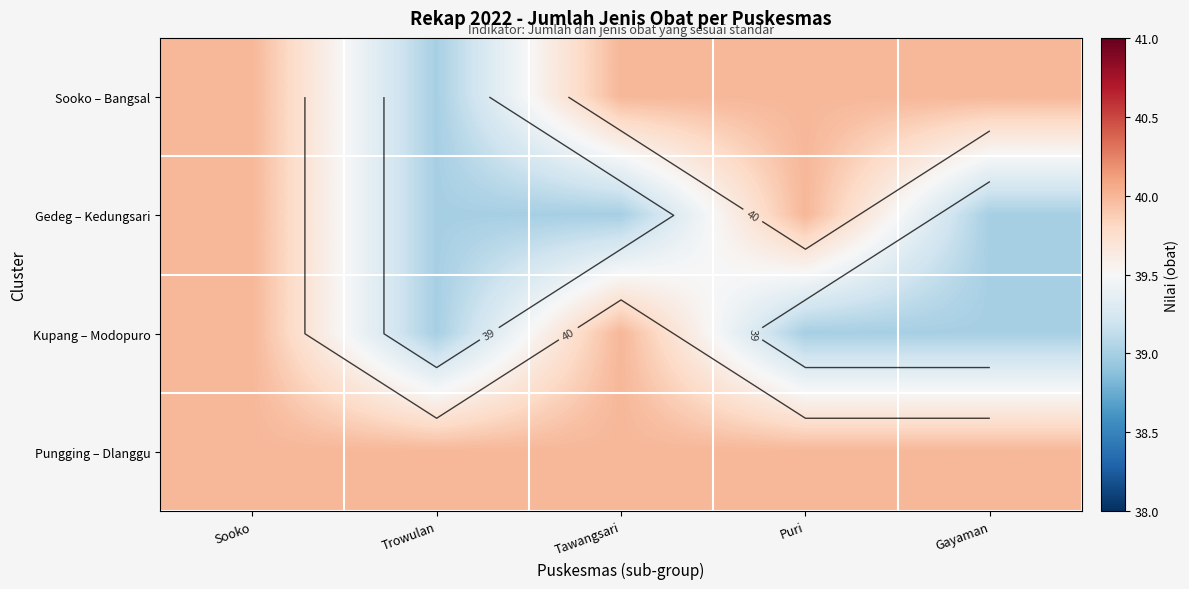

The value of Gedeg – Kedungsari at Tawangsari is 39. True or false?

True